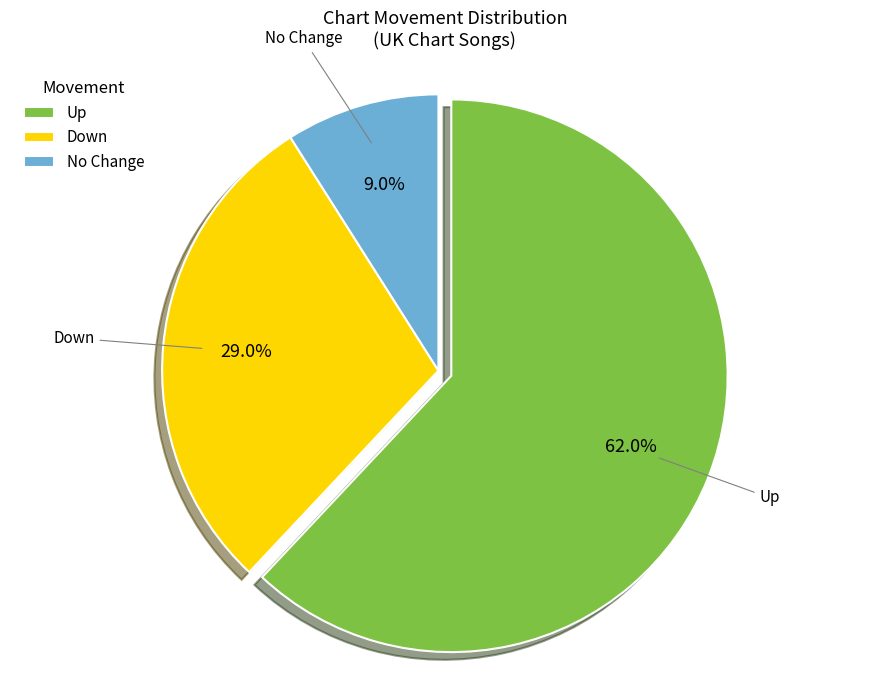

Count the number of slices in the pie.

3